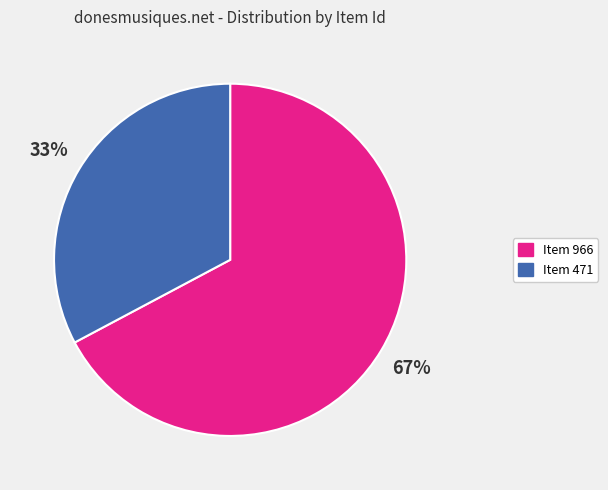

To the nearest percent, what is the difference between the largest and smallest slice percentages?

34%